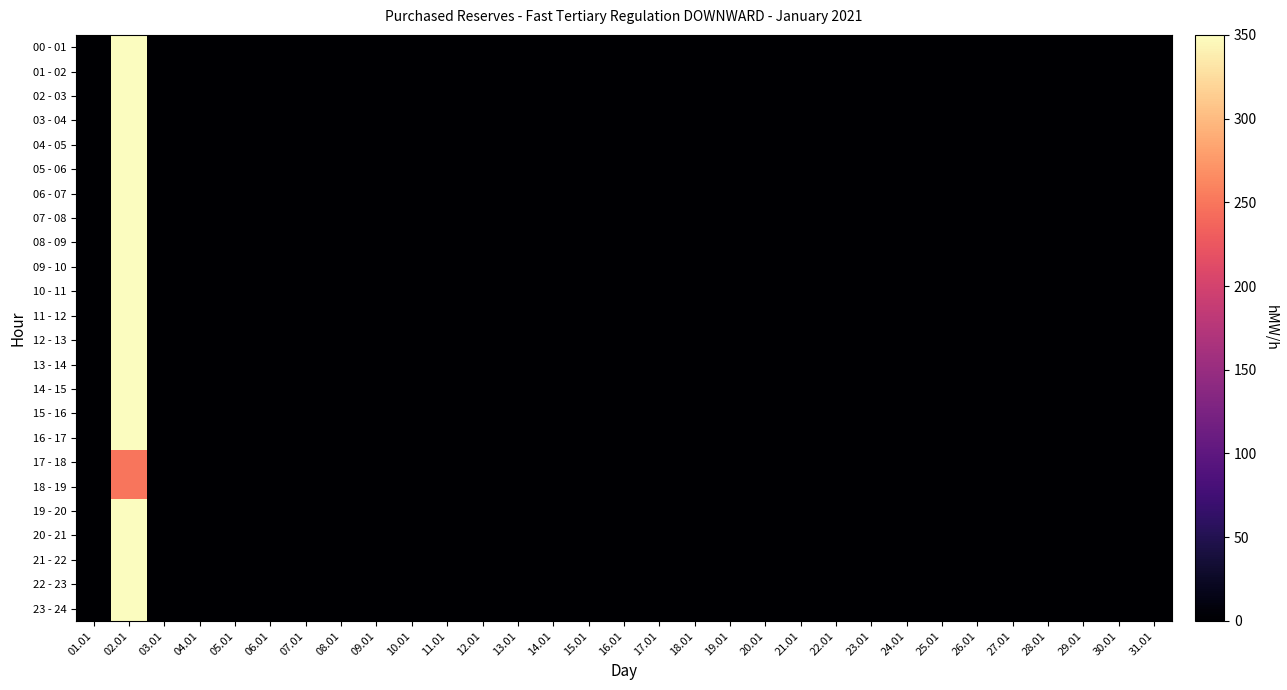

Count the number of categories in the chart.

31